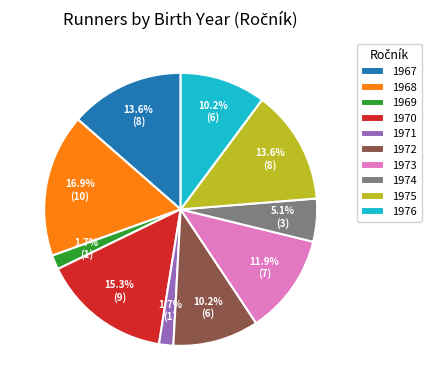

To the nearest percent, what is the difference between the 1973 and 1971 slice percentages?

10%